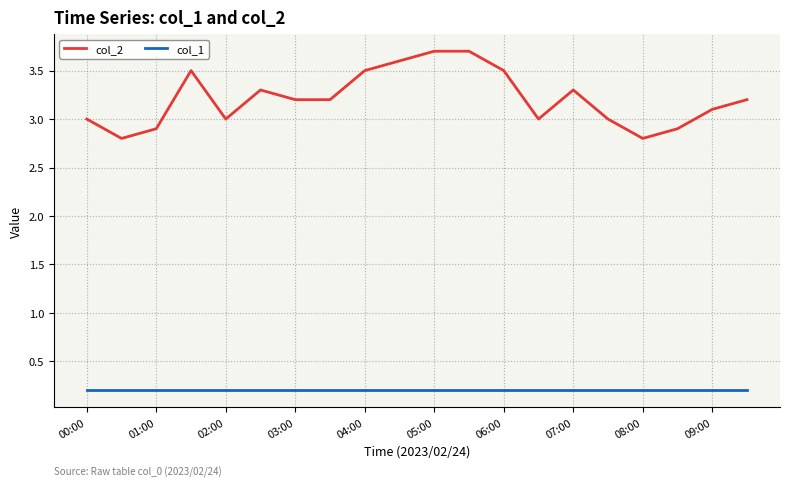

Reading left to right, extract all data points from this chart.

col_2: 3.0	2.8	2.9	3.5	3.0	3.3	3.2	3.2	3.5	3.6	3.7	3.7	3.5	3.0	3.3	3.0	2.8	2.9	3.1	3.2
col_1: 0.2	0.2	0.2	0.2	0.2	0.2	0.2	0.2	0.2	0.2	0.2	0.2	0.2	0.2	0.2	0.2	0.2	0.2	0.2	0.2